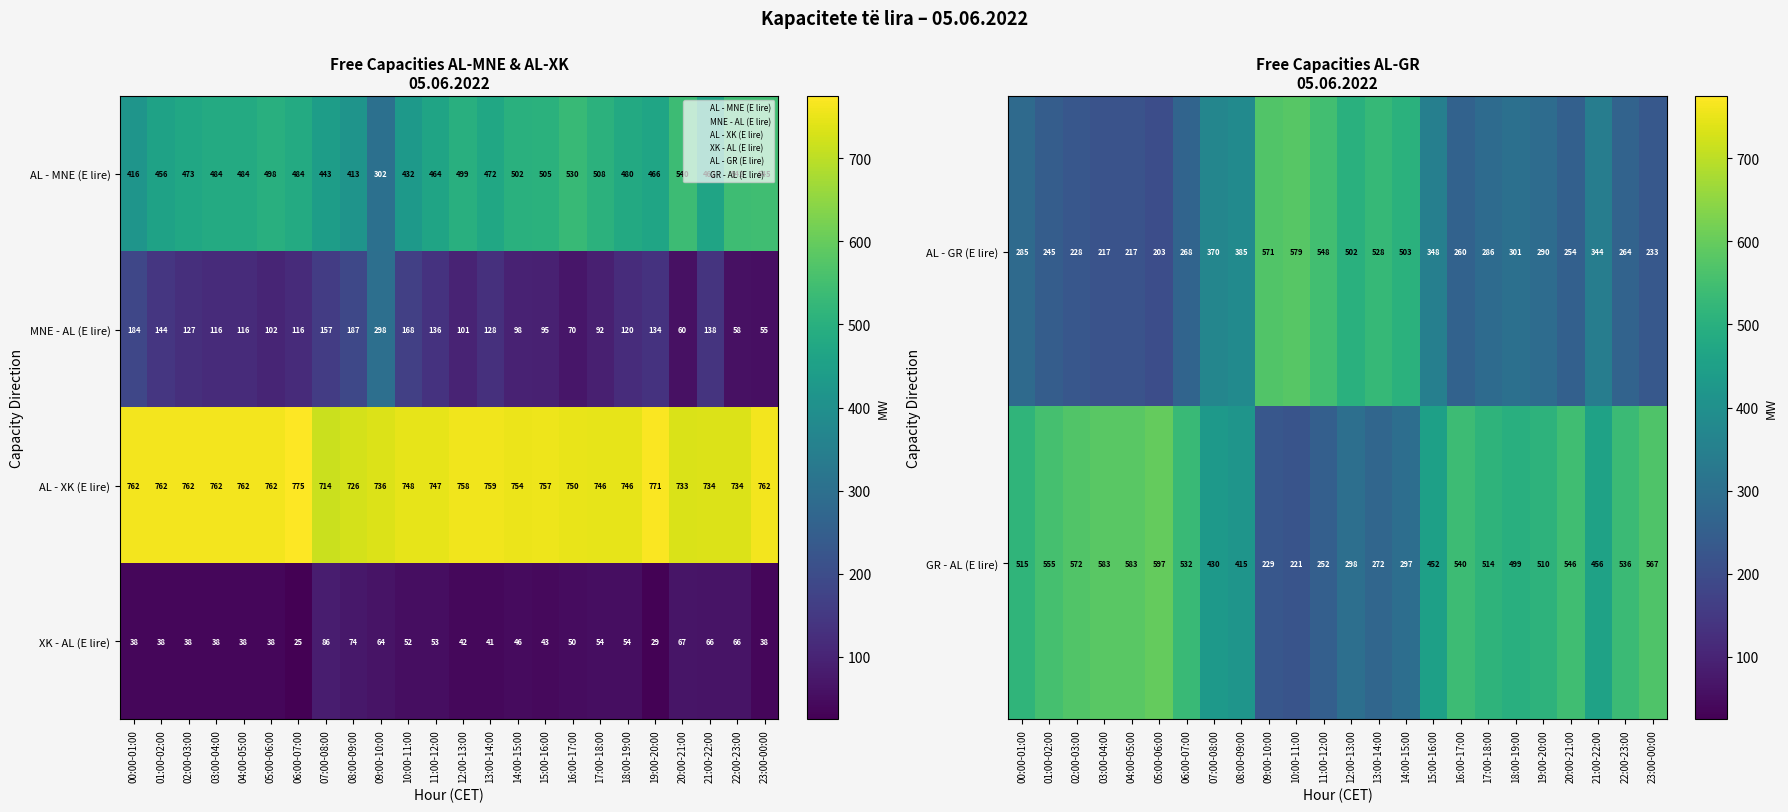

What is the total value across all series at 17:00-18:00?

1600